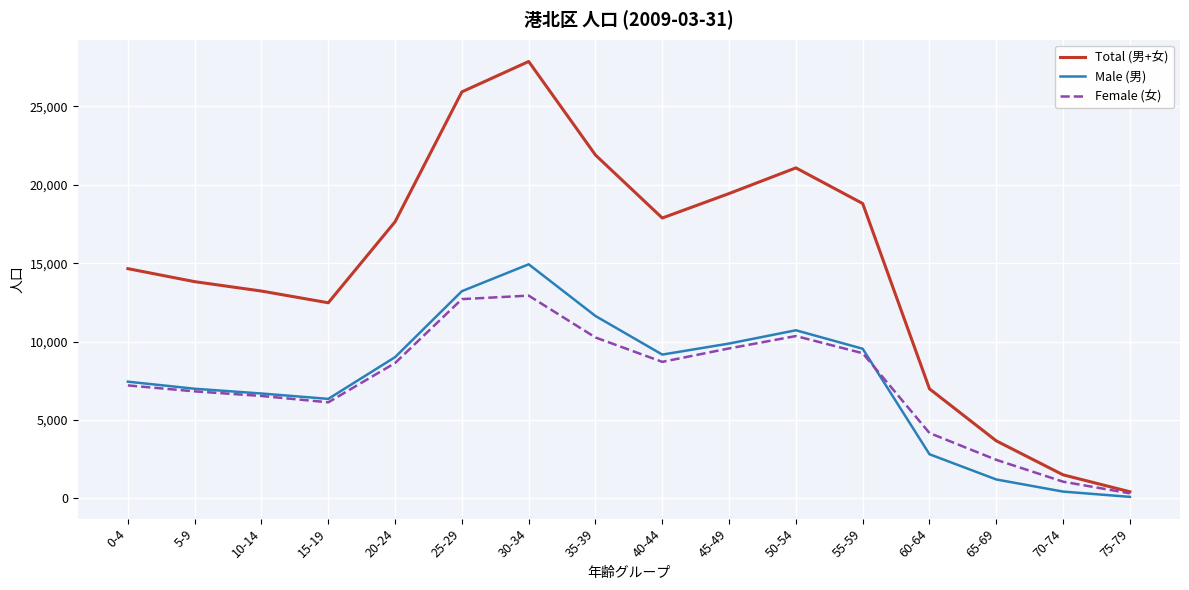

What is the lowest value of the Male (男) series?

100